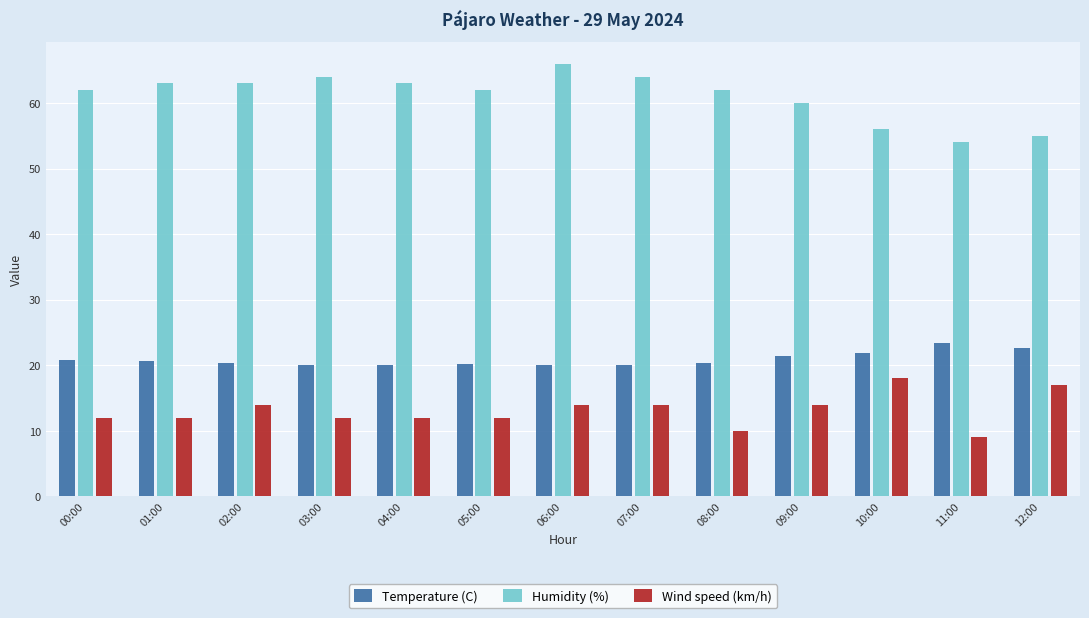

Rank the series at 06:00 from highest to lowest value.

Humidity (%), Temperature (C), Wind speed (km/h)